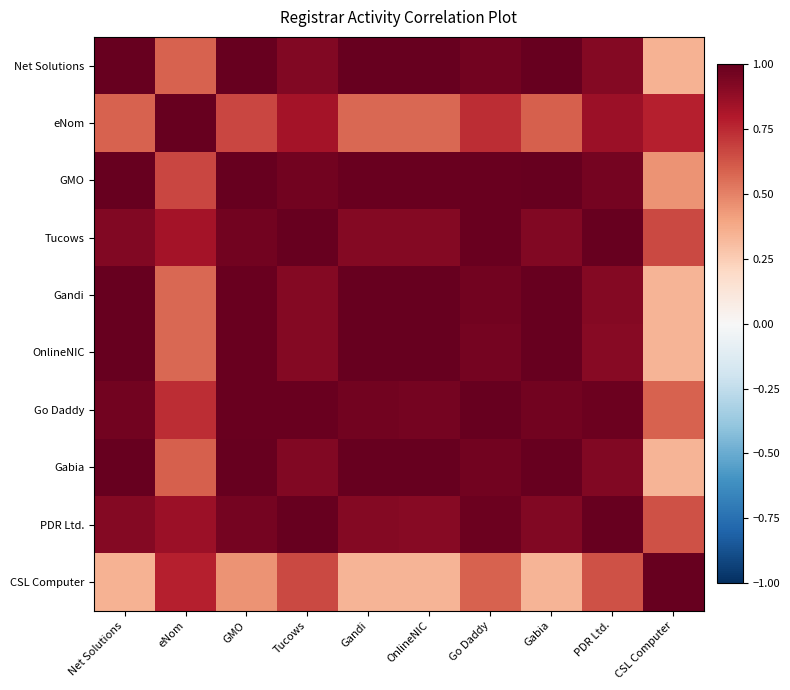

Which series changed the most between Tucows and OnlineNIC?

CSL Computer